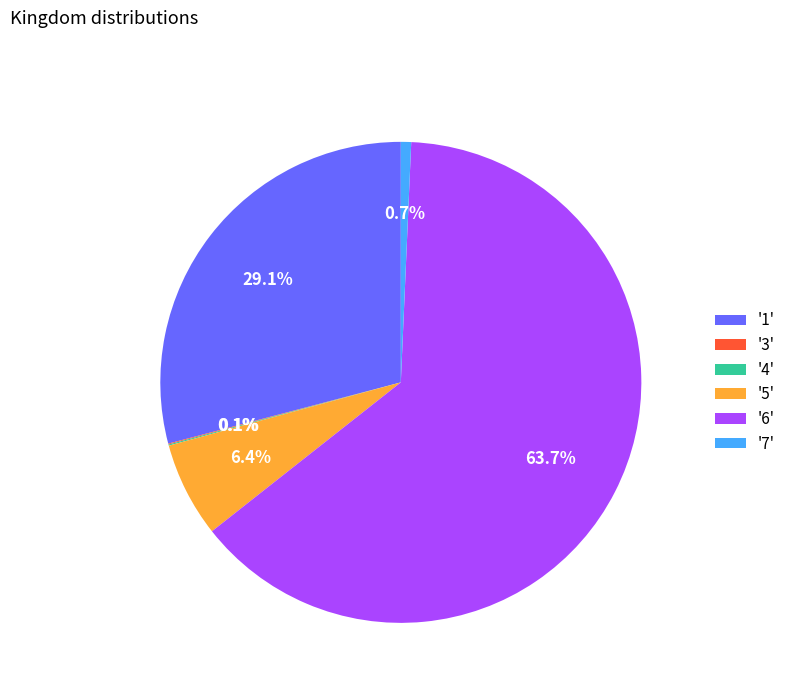

Is there any slice that represents more than half of the pie?

Yes